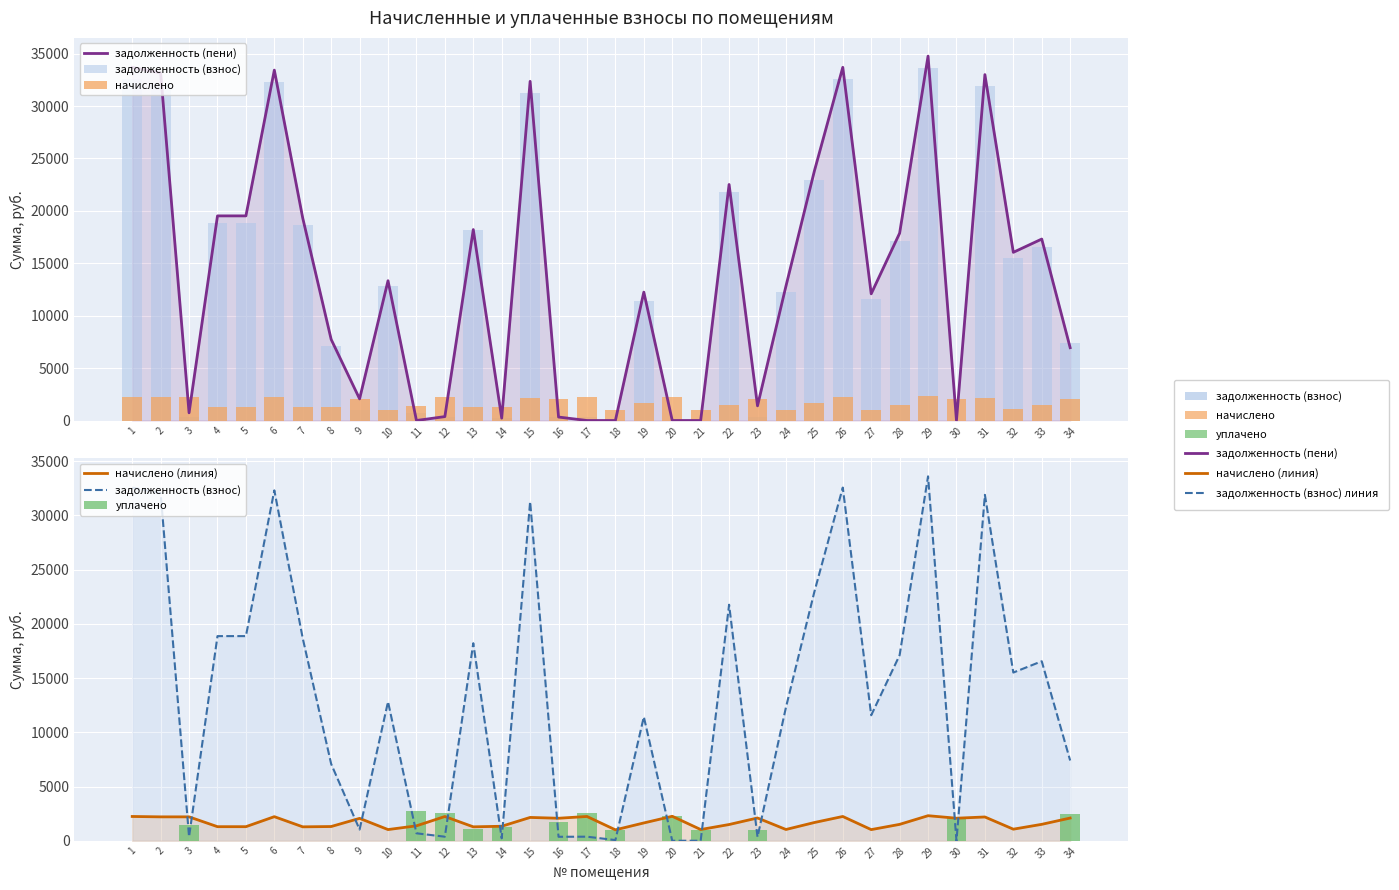

The value of задолженность (пени) at 2 is 33160.1. True or false?

True